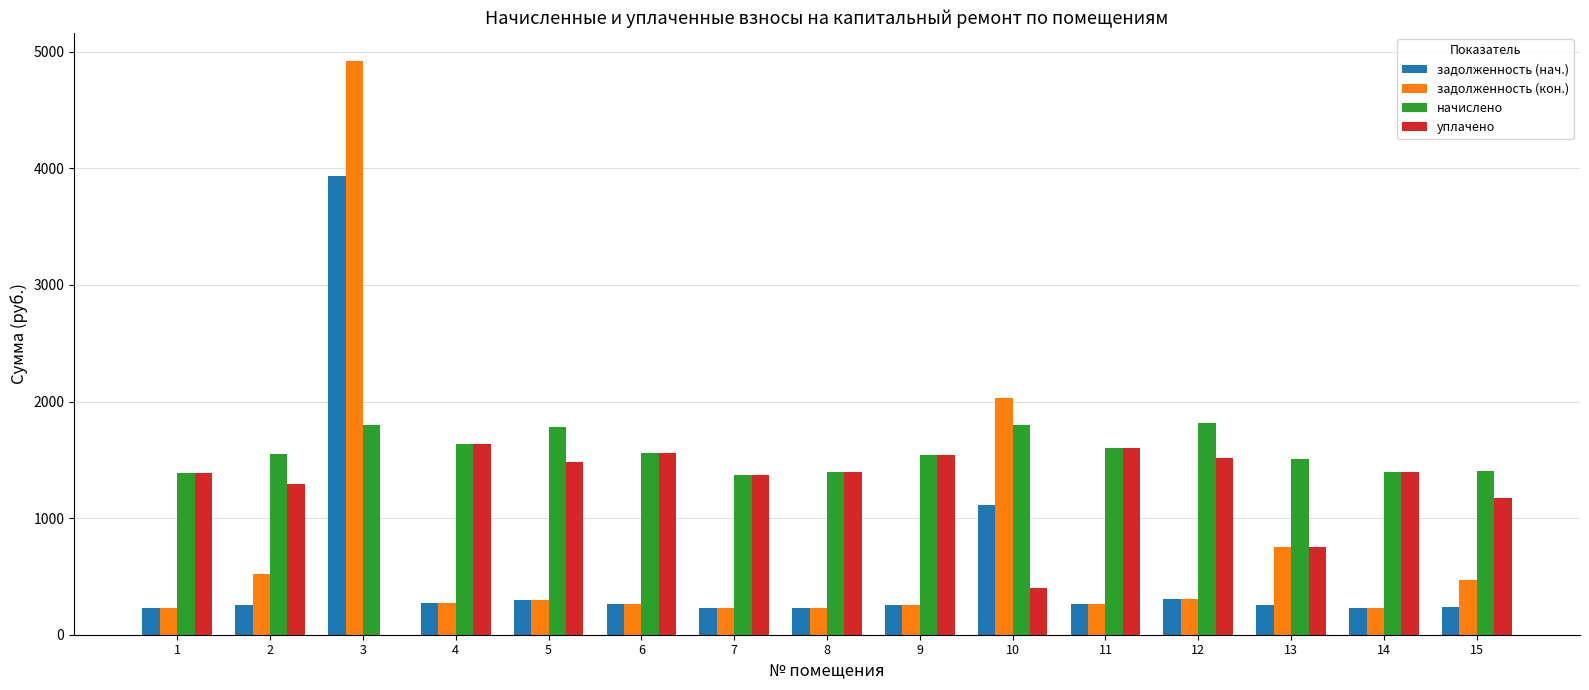

What is the difference between the задолженность (нач.) values at 7 and 14?

4.4